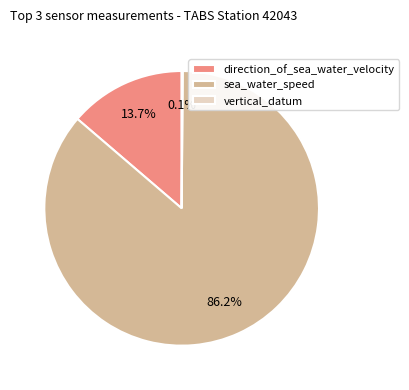

To the nearest percent, what percentage of the pie is sea_water_speed?

86%